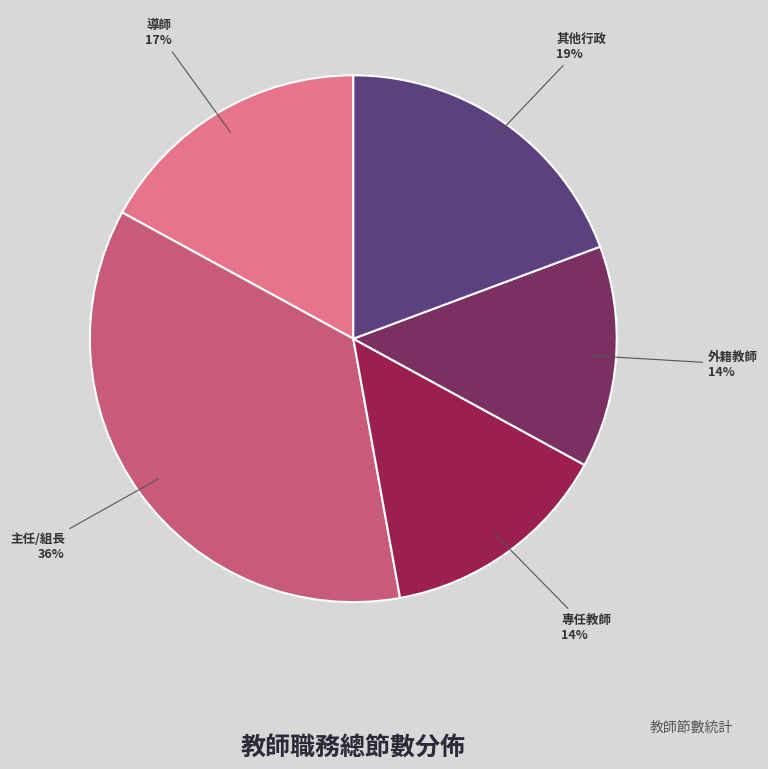

Which has a higher value, 主任/組長 or 外籍教師?

主任/組長